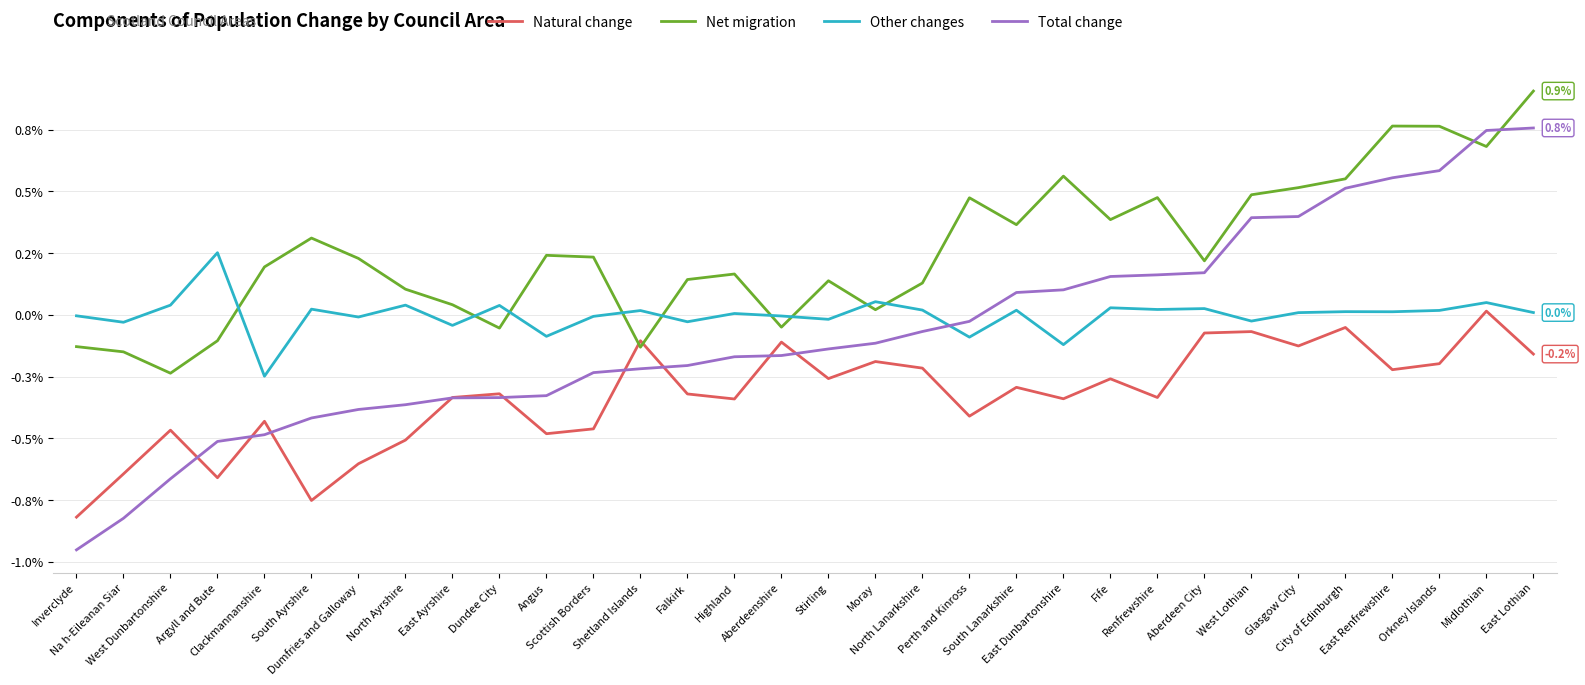

True or false: Total change has a value of -0.0 at Dumfries and Galloway.

True